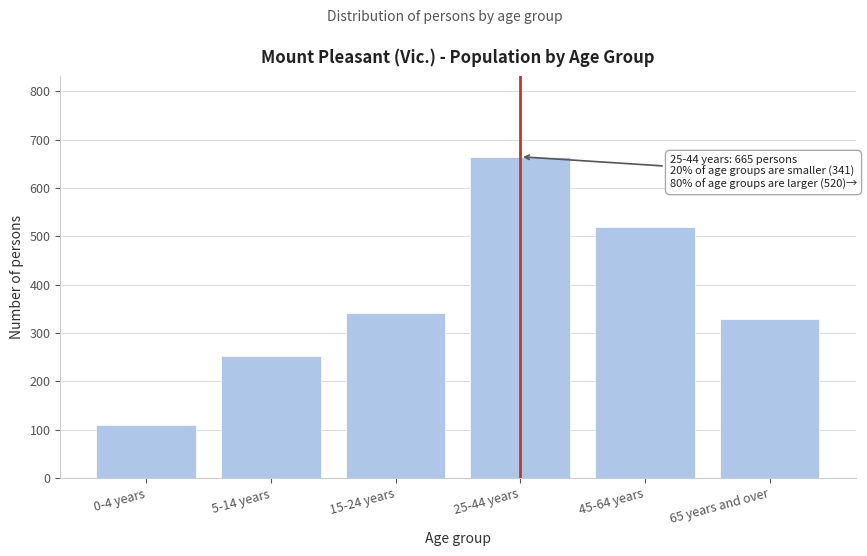

Reading right to left, extract all data points from this chart.

329	520	665	341	252	109